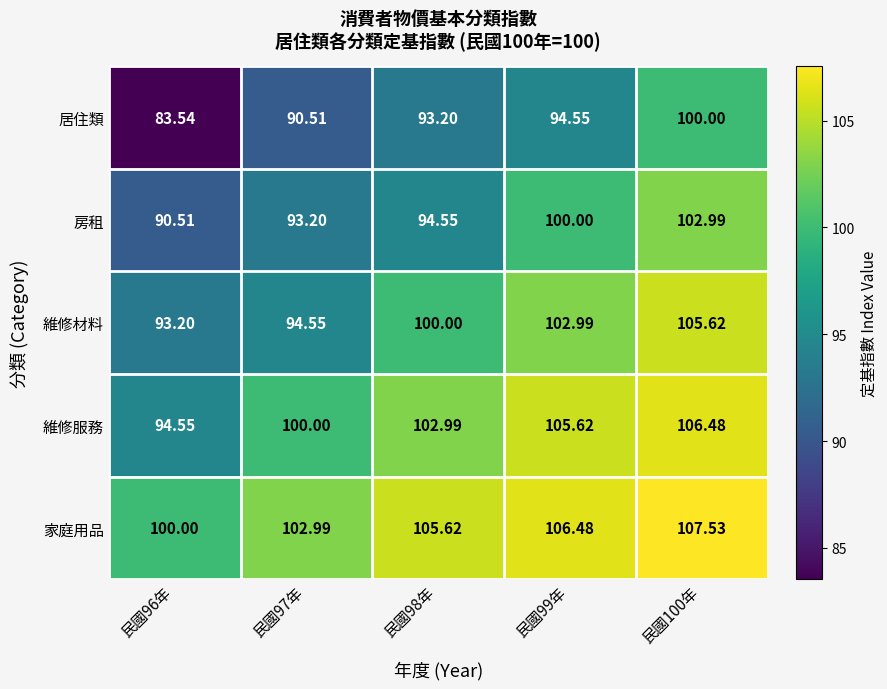

Is the value of 居住類 at 民國97年 greater than the value of 房租 at 民國98年?

No